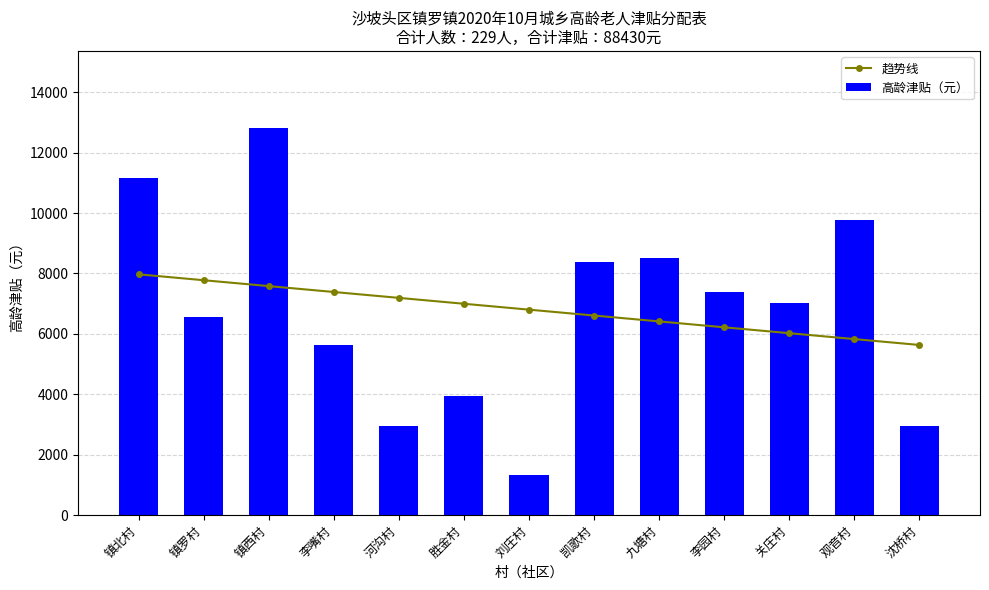

Rank the categories by 趋势线 value from lowest to highest.

沈桥村, 观音村, 关庄村, 李园村, 九塘村, 凯歌村, 刘庄村, 胜金村, 河沟村, 李嘴村, 镇西村, 镇罗村, 镇北村